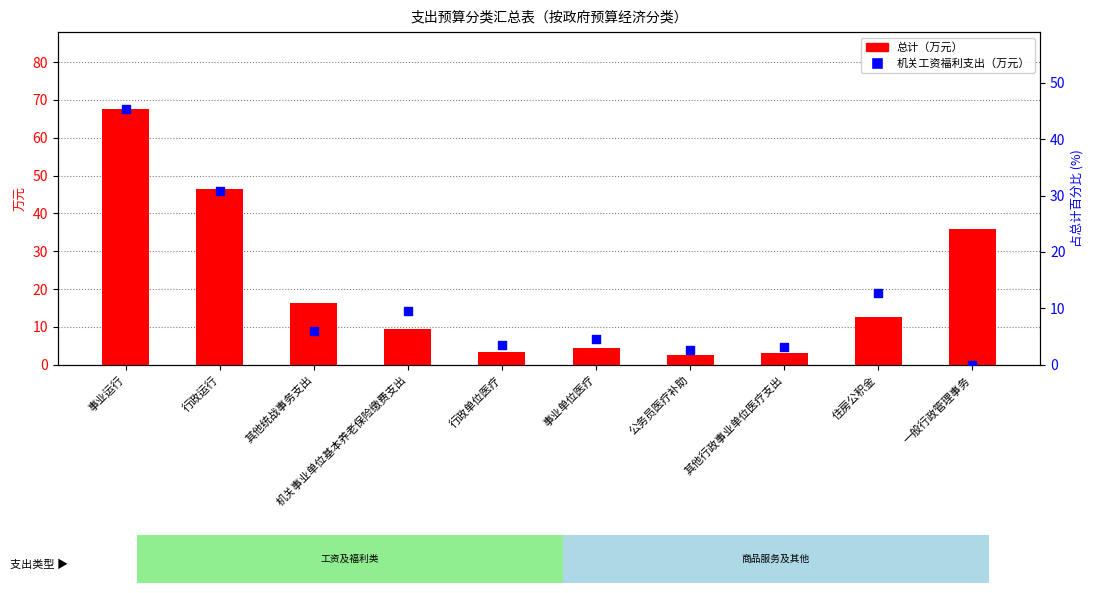

Which series reaches the minimum Y coordinate?

机关工资福利支出